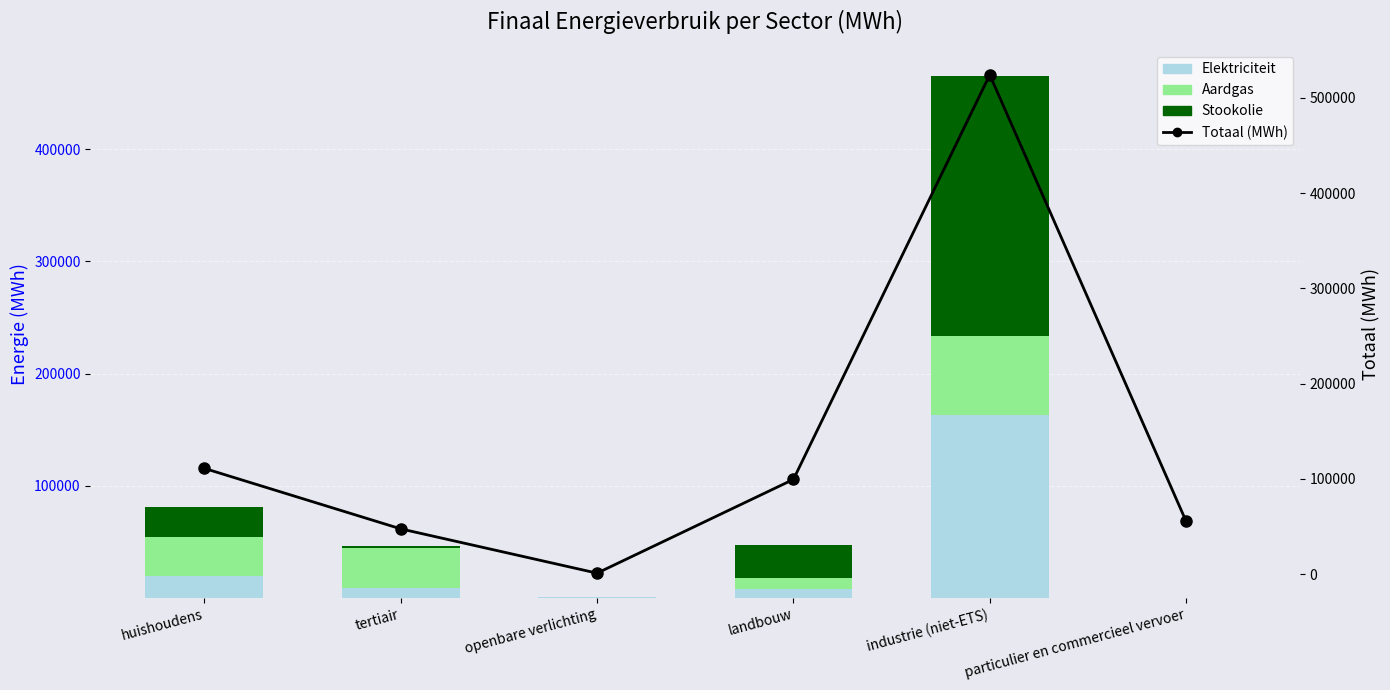

The Aardgas series shows 9064.7 at landbouw. True or false?

True